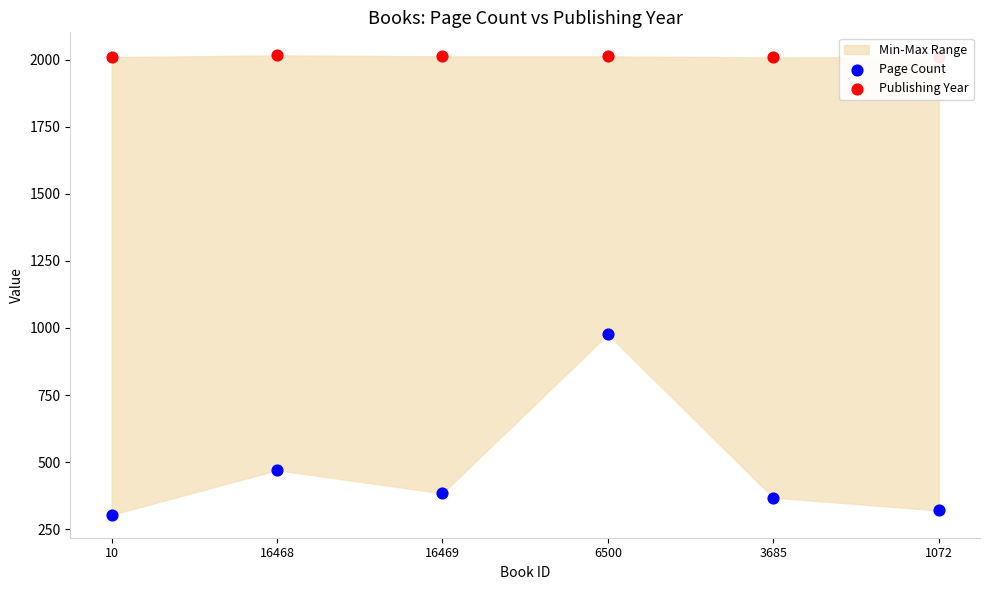

Which series reaches the maximum Y coordinate?

Publishing Year